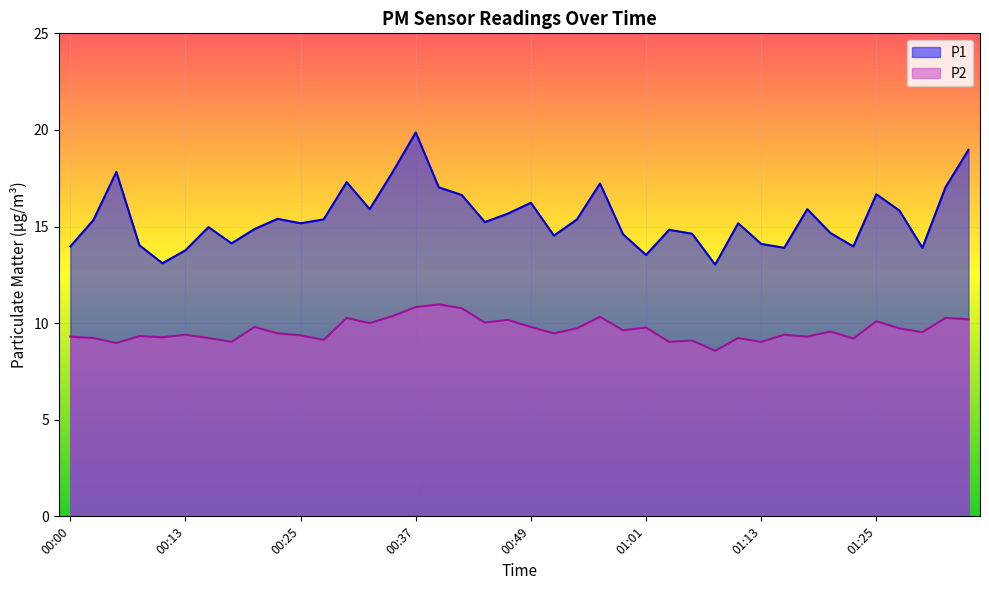

Which has a higher value, 01:20 or 00:22?

00:22